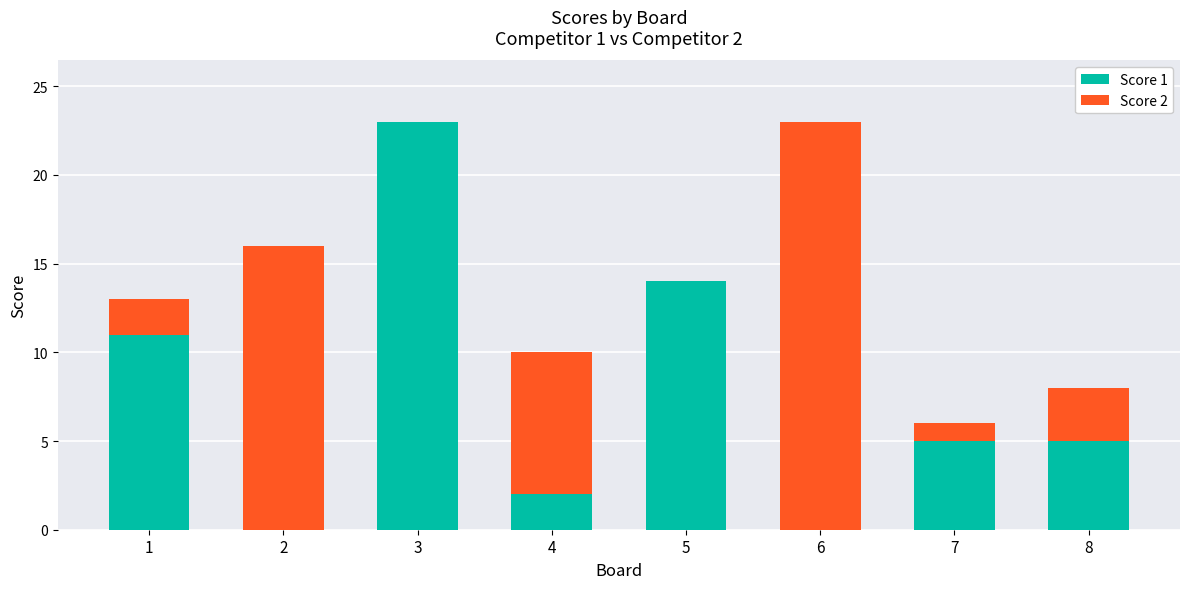

True or false: Score 1 has a value of 6 at 1.

False